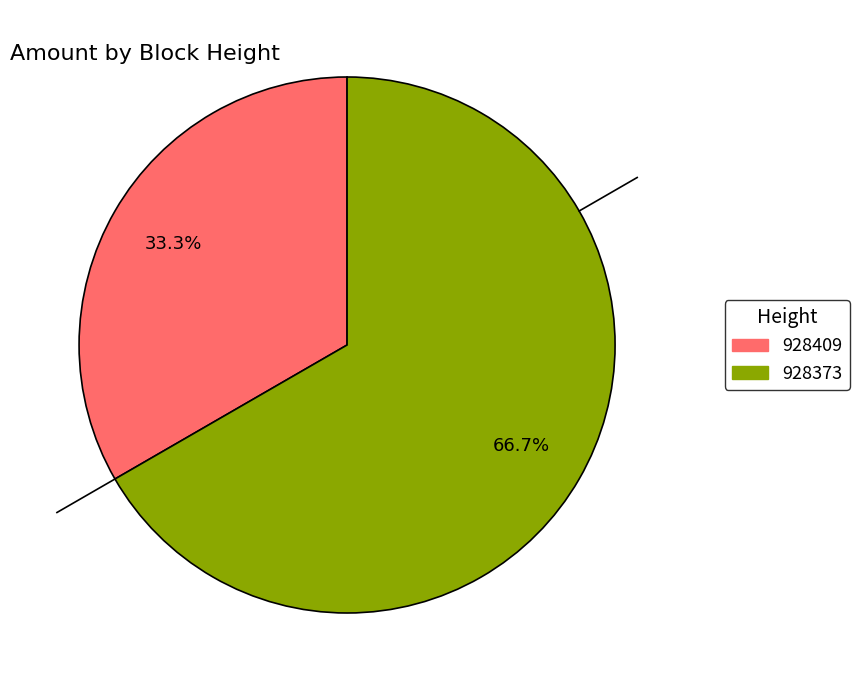

Combined, what portion of the pie is 928373 and 928409?

100.0%